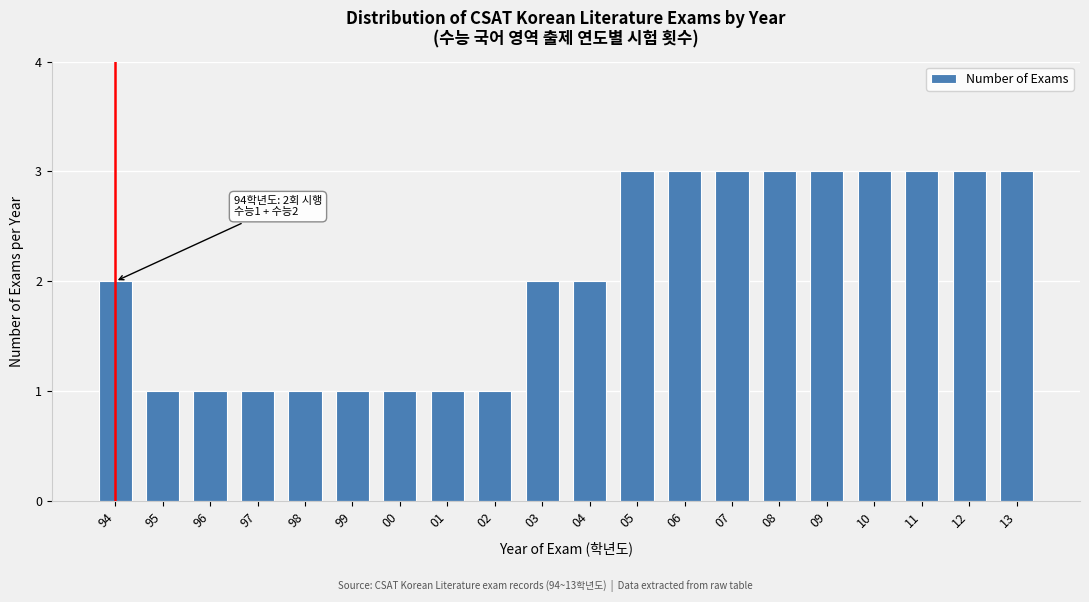

Reading left to right, what are all the values shown in this chart?

2	1	1	1	1	1	1	1	1	2	2	3	3	3	3	3	3	3	3	3